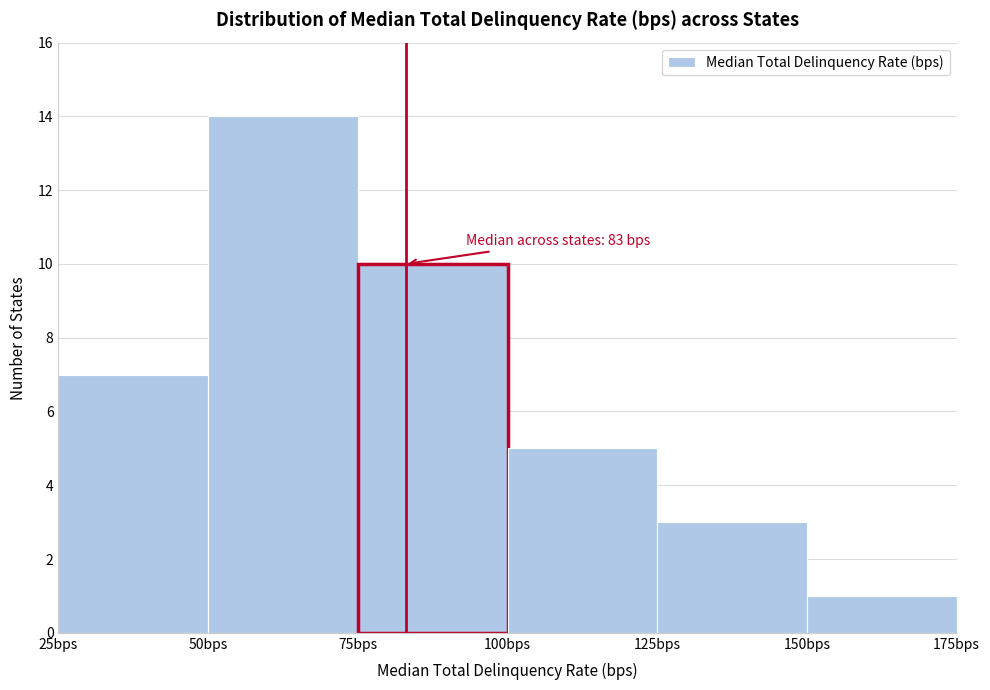

Which range on the x-axis has the tallest bar?

50 to 75